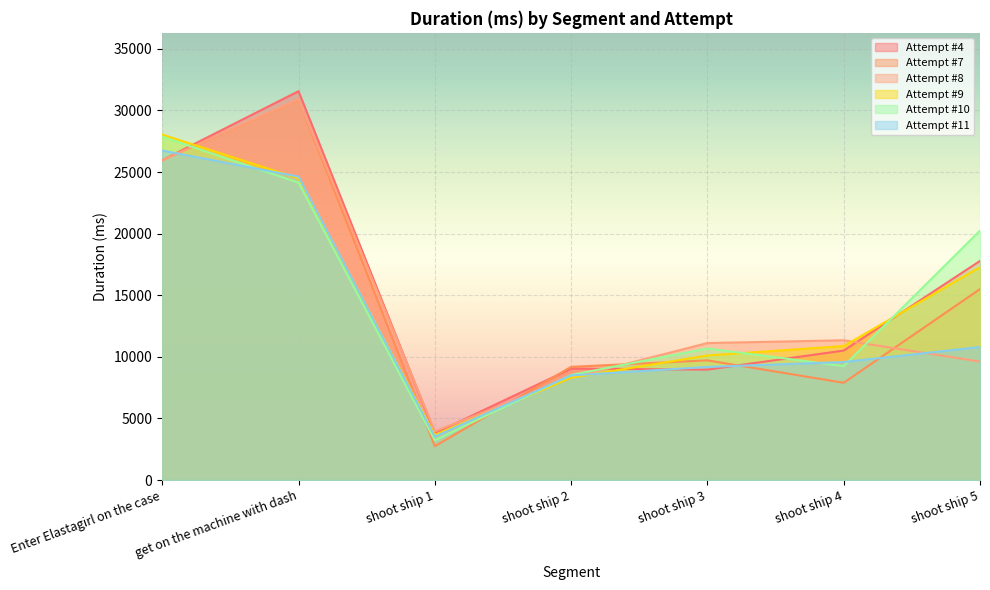

How many intersections are there between Attempt #8 and Attempt #10?

4